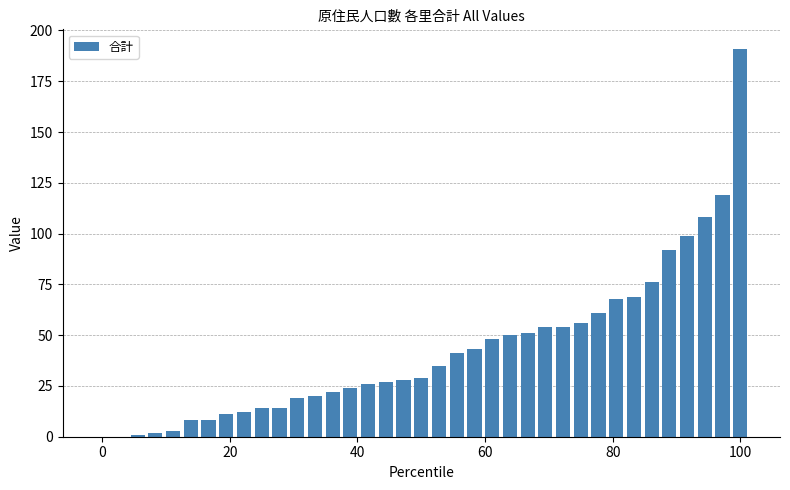

What is the sum of all values?

1583